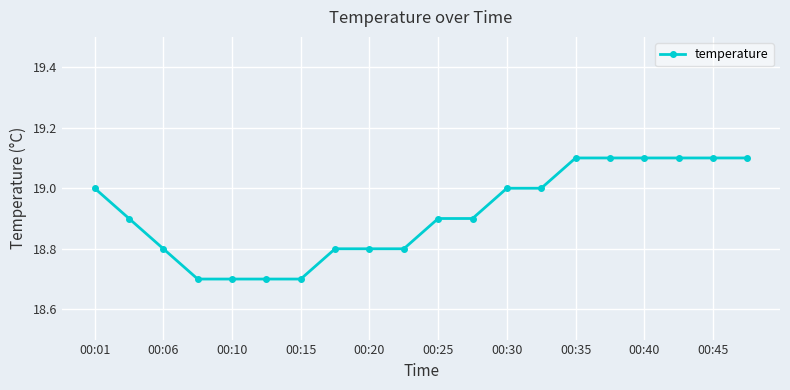

Does the chart have visible grid lines?

Yes